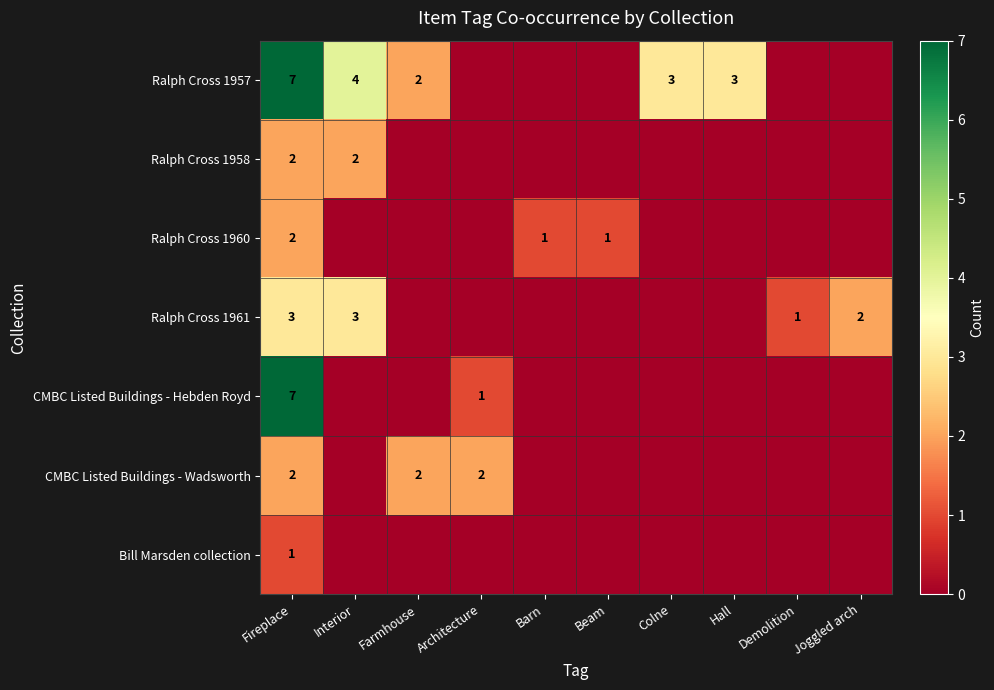

True or false: CMBC Listed Buildings - Hebden Royd has a value of 2 at Fireplace.

False